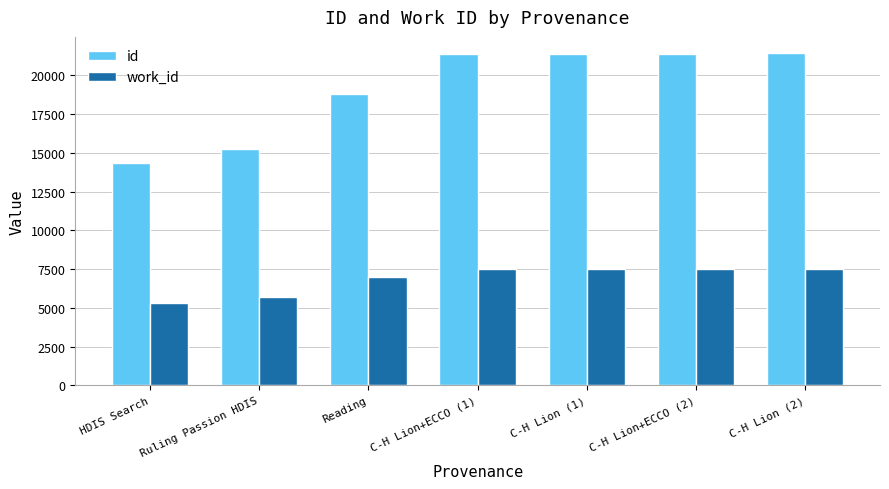

Which series has the largest range (max minus min)?

id